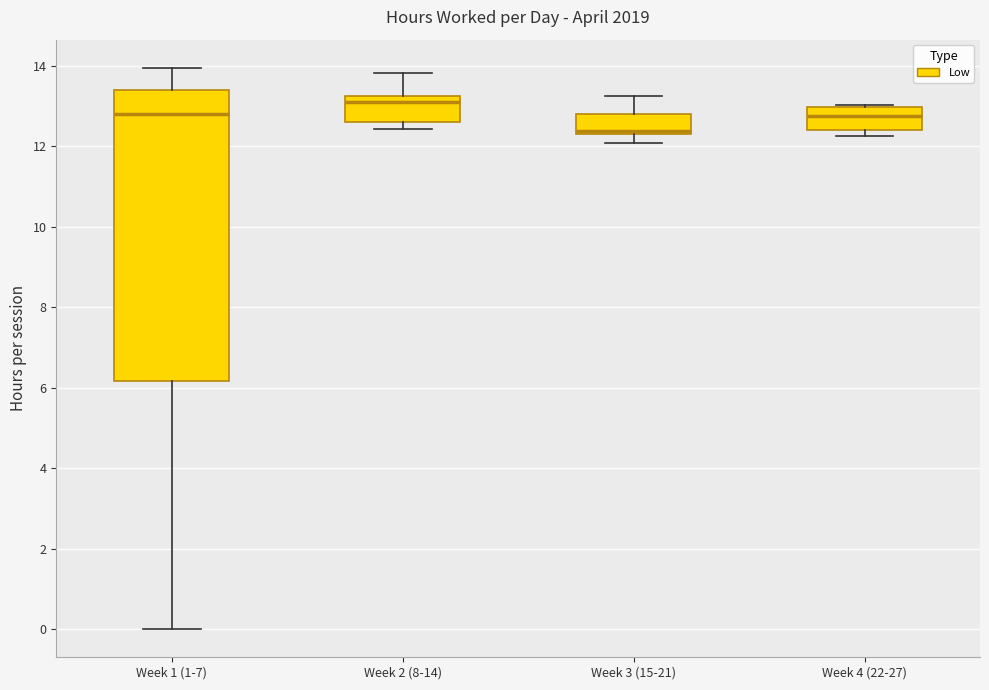

Where does the median line of the box for Week 2 (8-14) sit on the y-axis? The values are not printed on the chart, so give them approximately, as read against the axis.

13.0